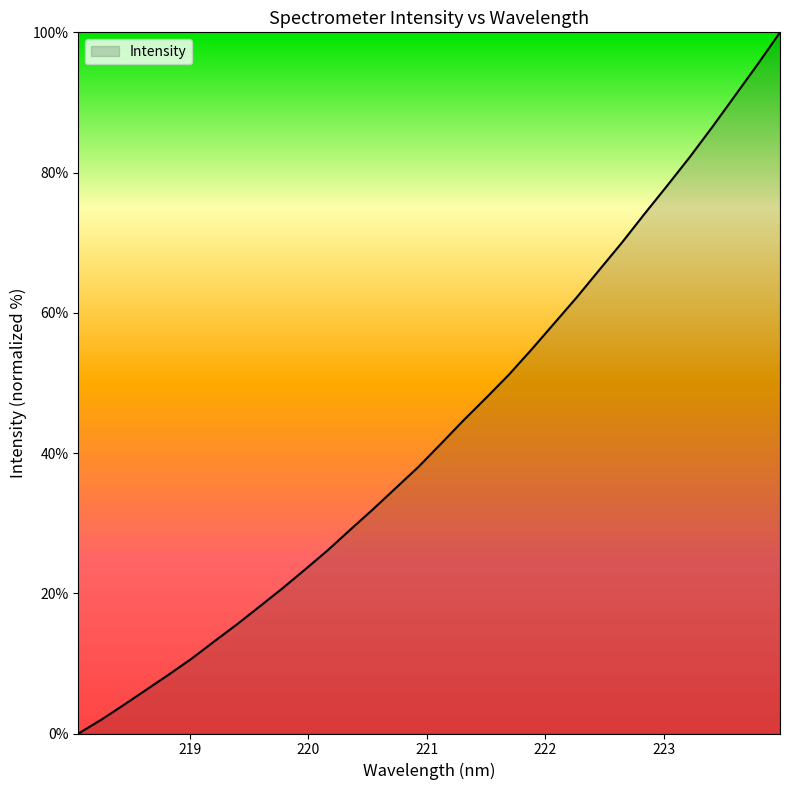

What is the maximum value shown in the chart?

100.0